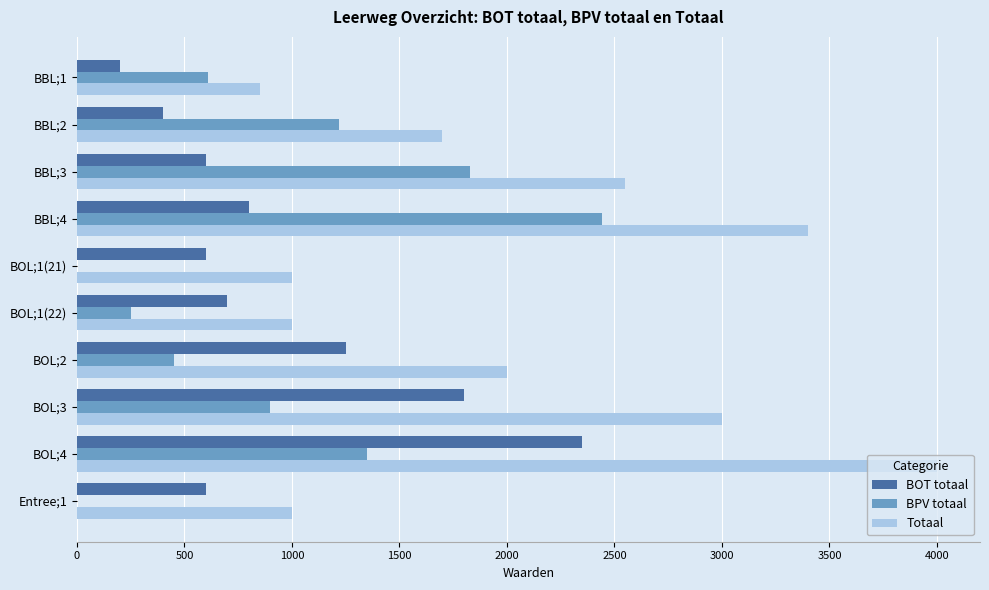

Which category has the highest value across all series?

BOL;4